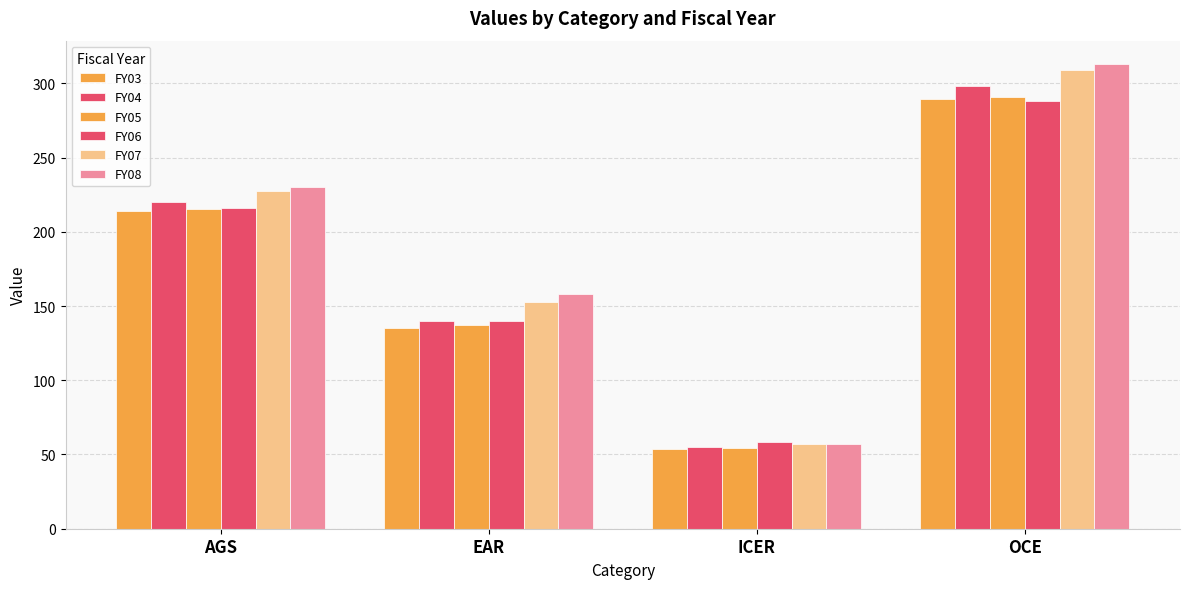

What is the label of the 1st bar from the right?

OCE